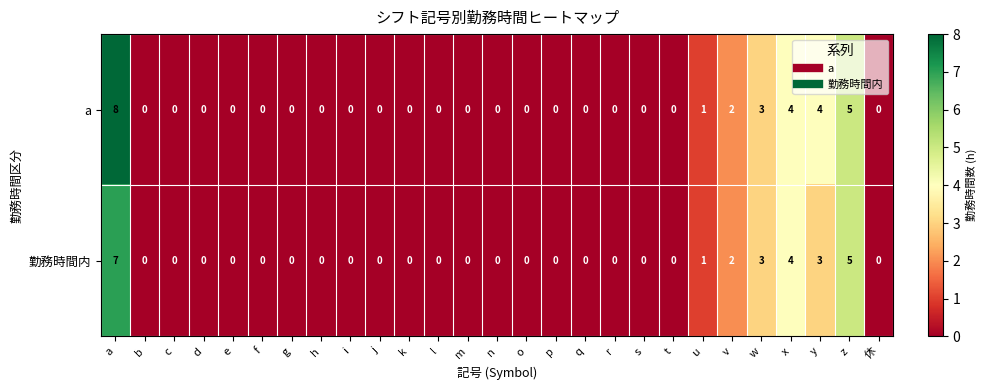

The value of 勤務時間内 at g is 0. True or false?

True